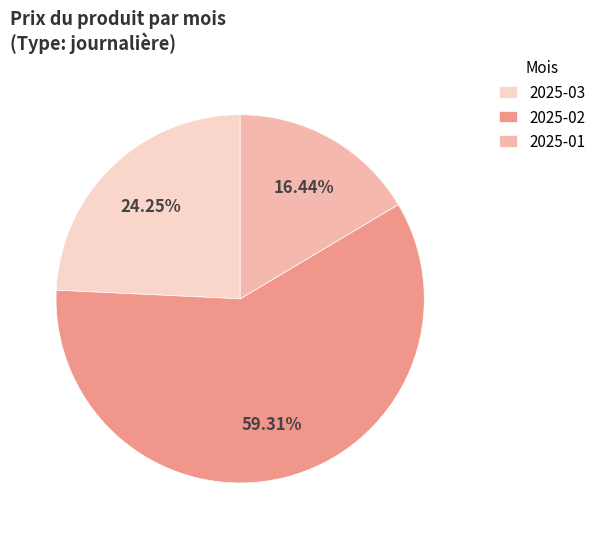

Between 2025-01 and 2025-03, which is larger?

2025-03